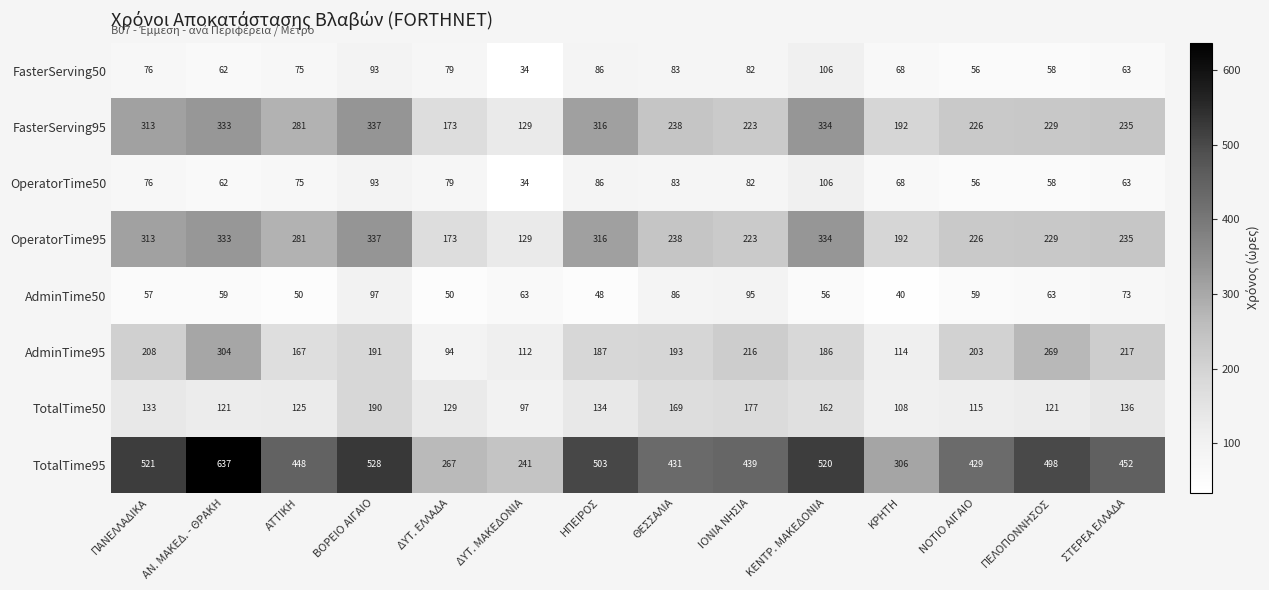

Rank the categories by TotalTime95 value from lowest to highest.

ΔΥΤ. ΜΑΚΕΔΟΝΙΑ, ΔΥΤ. ΕΛΛΑΔΑ, ΚΡΗΤΗ, ΝΟΤΙΟ ΑΙΓΑΙΟ, ΘΕΣΣΑΛΙΑ, ΙΟΝΙΑ ΝΗΣΙΑ, ΑΤΤΙΚΗ, ΣΤΕΡΕΑ ΕΛΛΑΔΑ, ΠΕΛΟΠΟΝΝΗΣΟΣ, ΗΠΕΙΡΟΣ, ΚΕΝΤΡ. ΜΑΚΕΔΟΝΙΑ, ΠΑΝΕΛΛΑΔΙΚΑ, ΒΟΡΕΙΟ ΑΙΓΑΙΟ, ΑΝ. ΜΑΚΕΔ. - ΘΡΑΚΗ